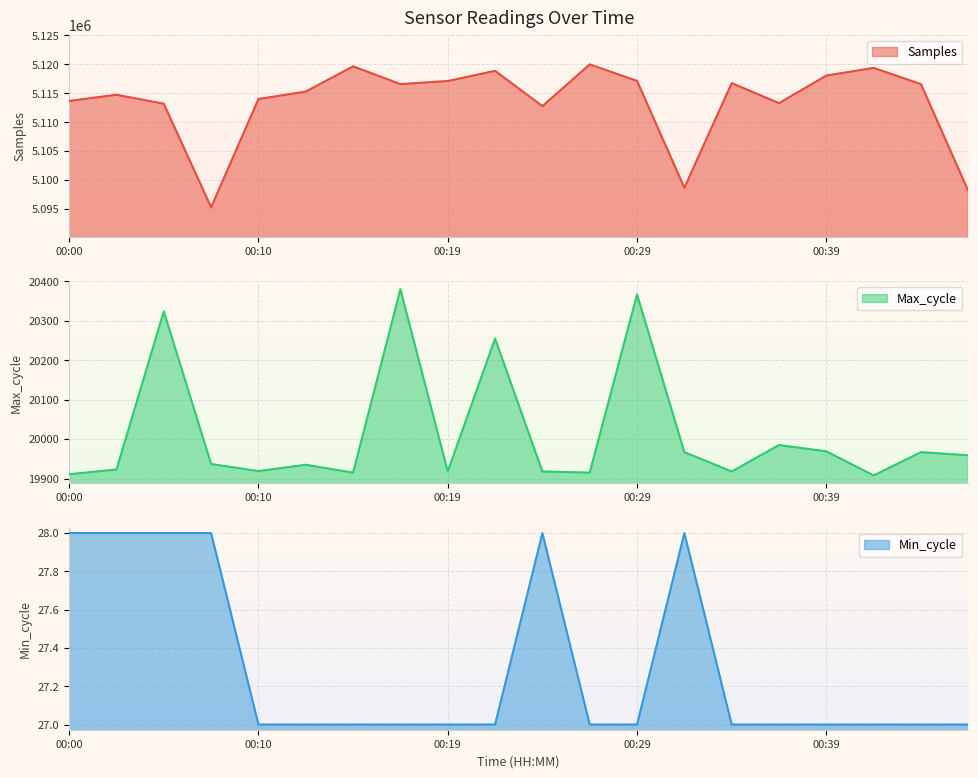

The value of Min_cycle at 00:10 is 27. True or false?

True